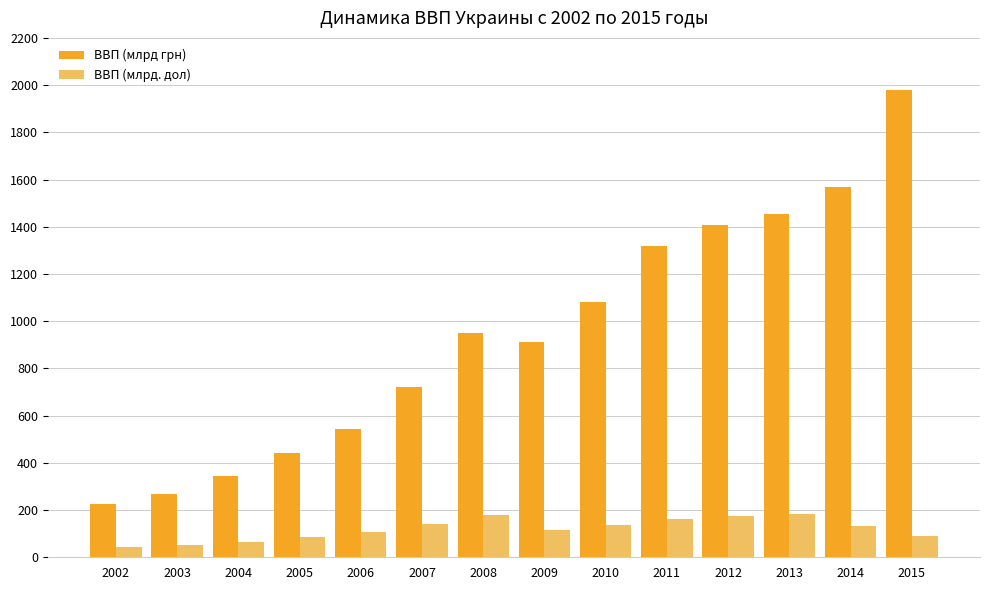

The ВВП (млрд грн) series shows 887.3 at 2006. True or false?

False